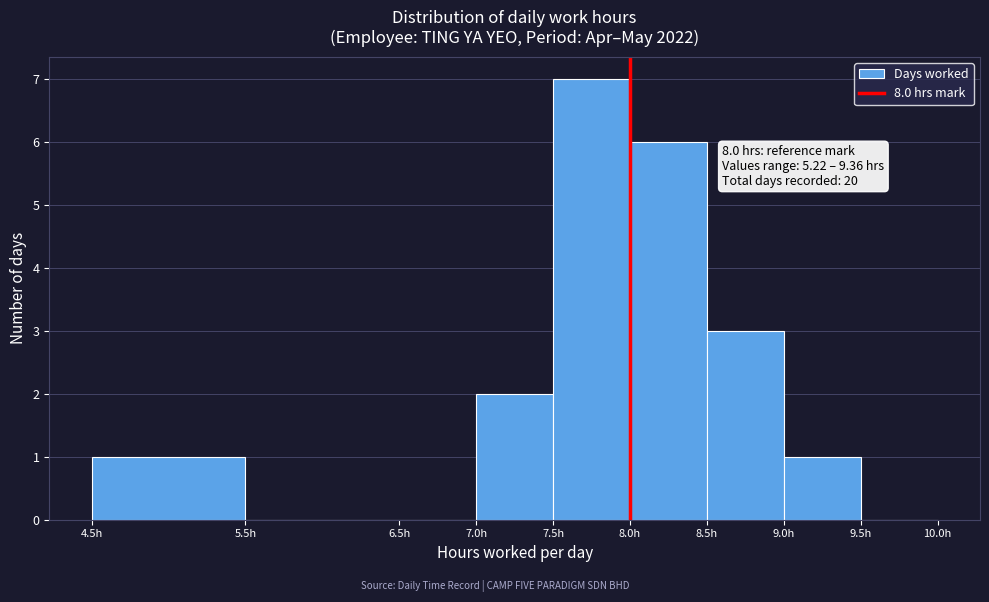

Which range on the x-axis has the tallest bar?

7.5 to 8.0